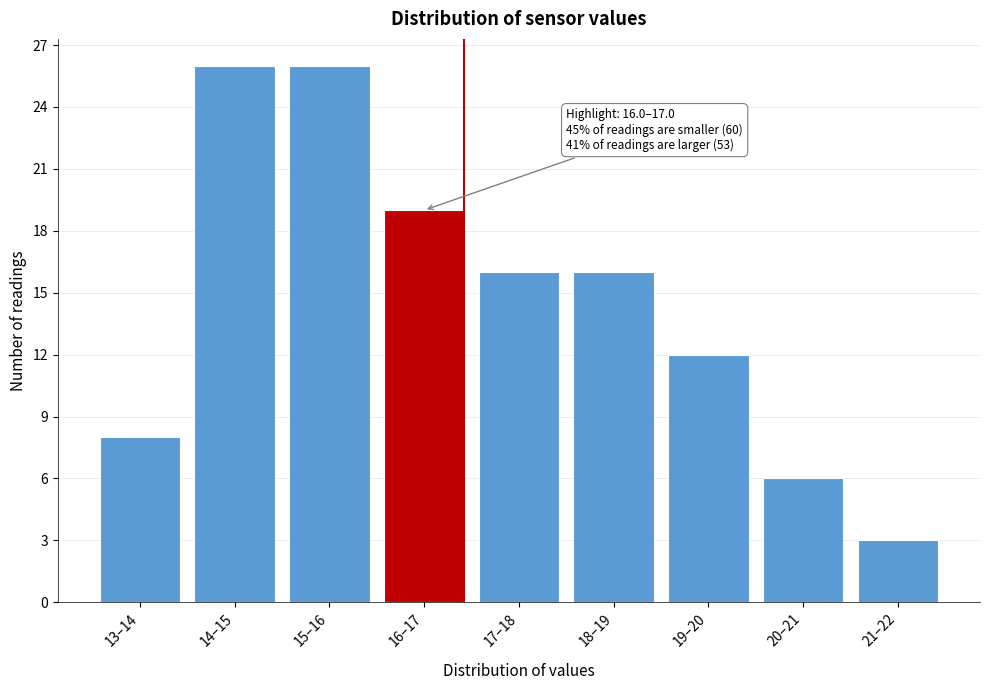

Reading left to right, extract all data points from this chart.

8	26	26	19	16	16	12	6	3